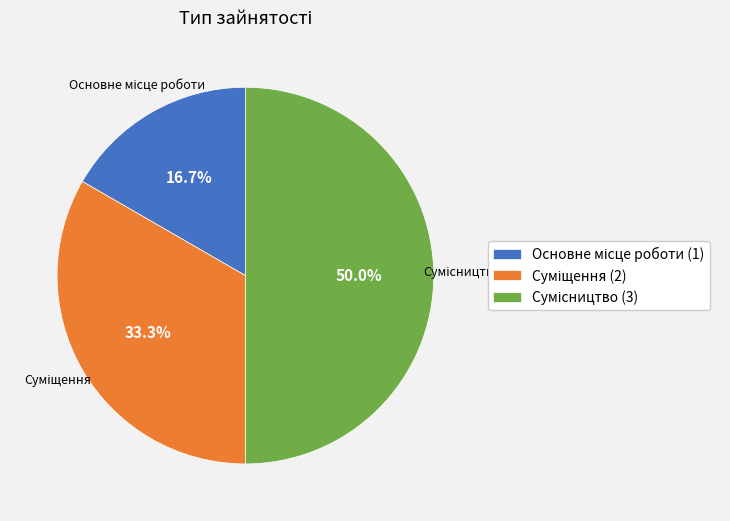

How many slices are in this pie chart?

3